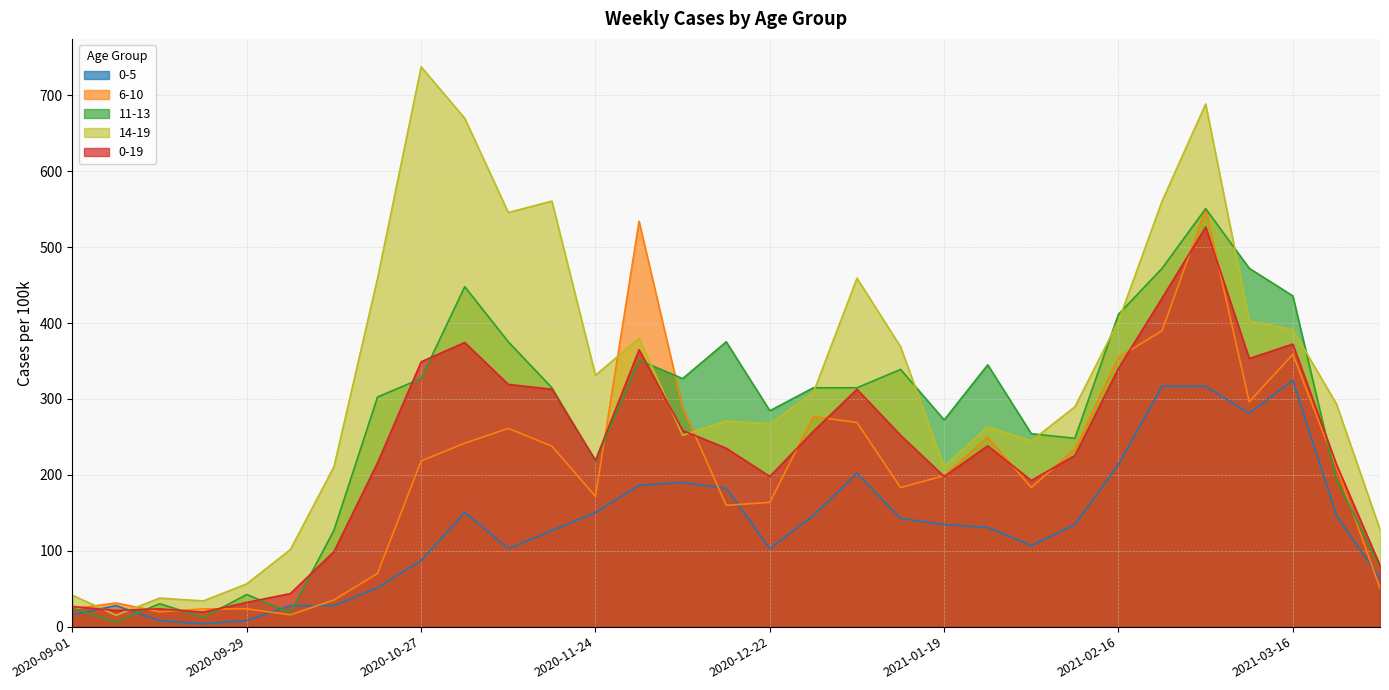

Which category has the lowest value in the 11-13 series?

2020-09-08